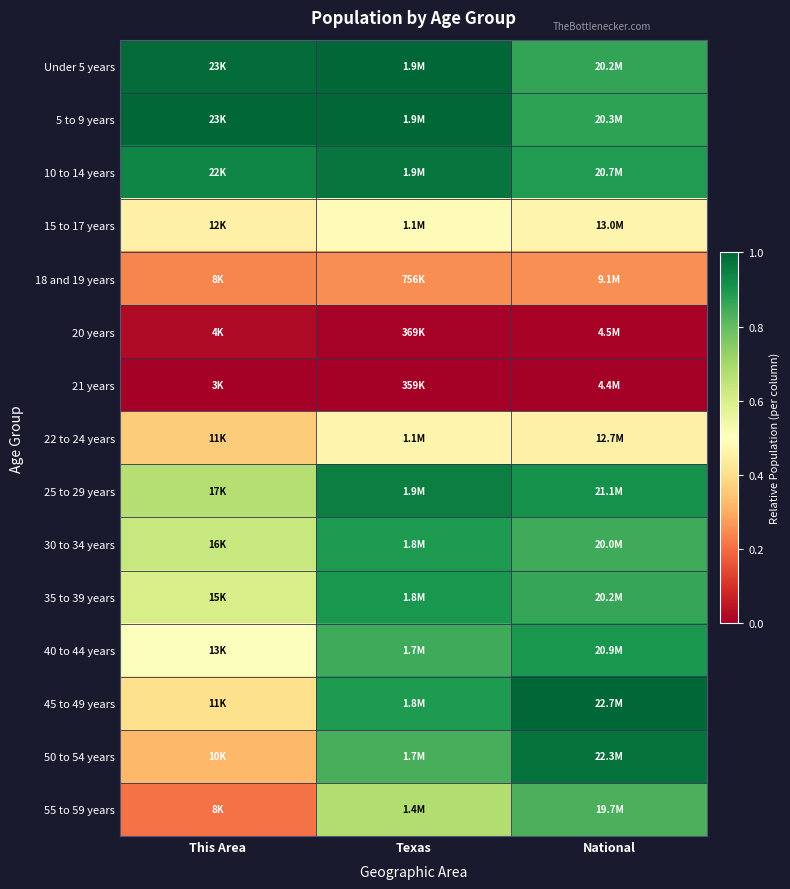

Which label corresponds to the largest value in the chart?

National